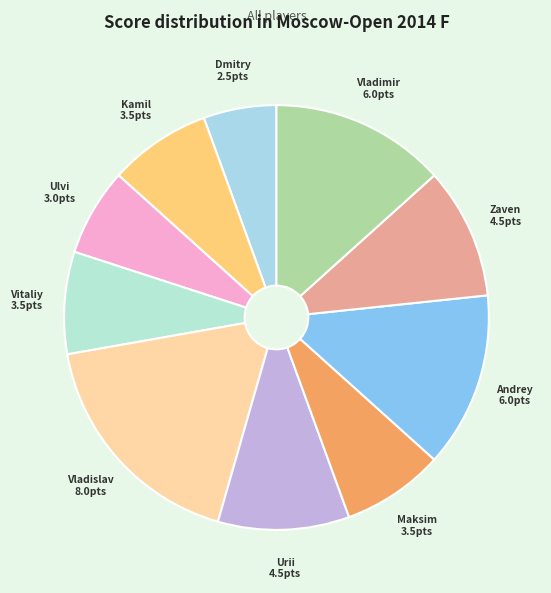

Count the number of slices in the pie.

10